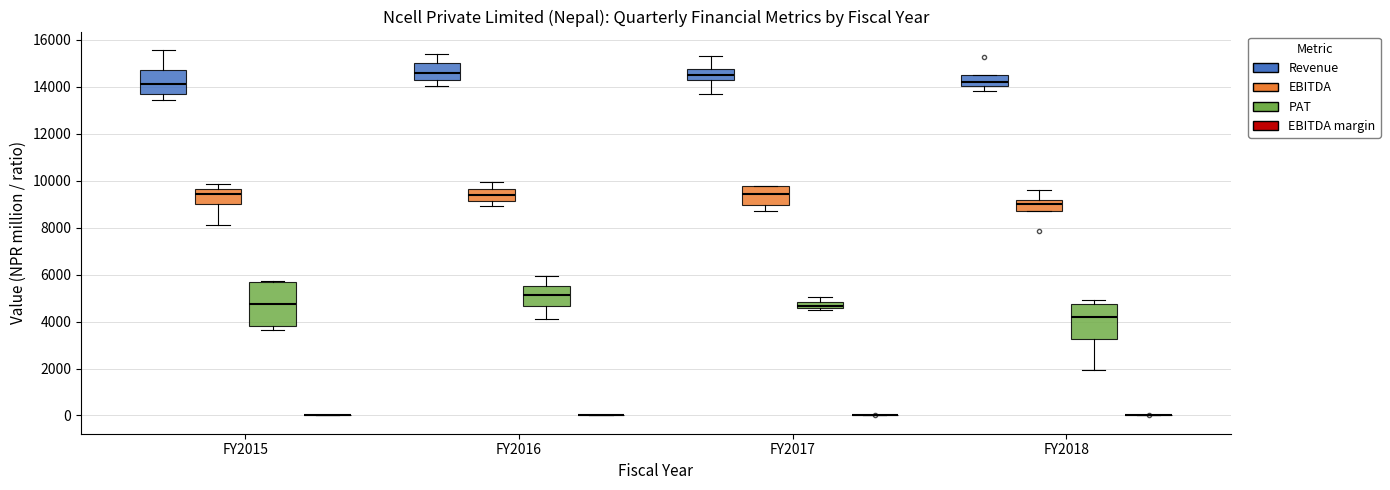

Comparing the boxes themselves (not the whiskers), which one is the tallest?

FY2015 (PAT)